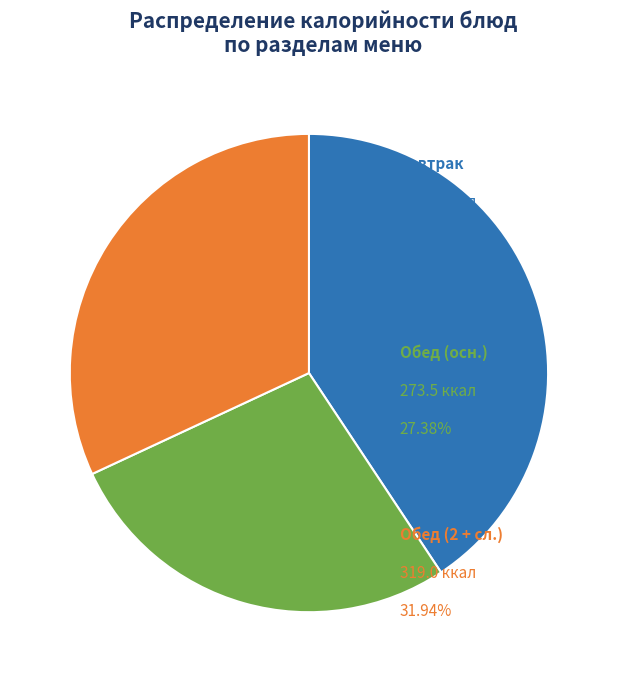

Is there a majority slice in this chart?

No